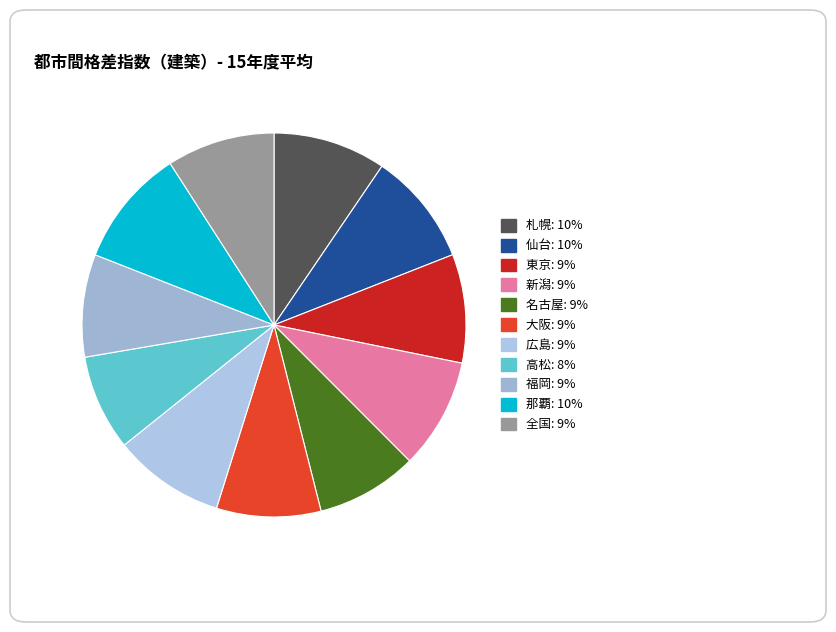

Is it true that 福岡 is 9% of the pie?

True